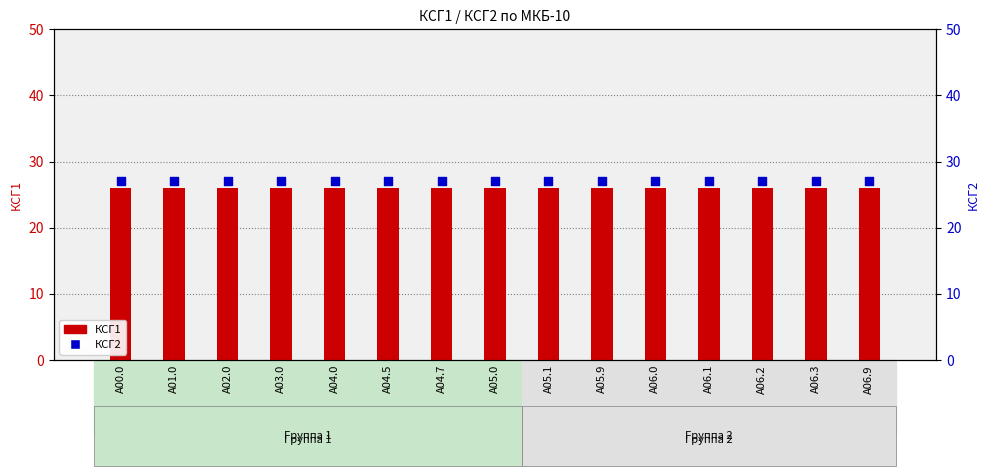

At which category is the sum across all series the highest?

A00.0